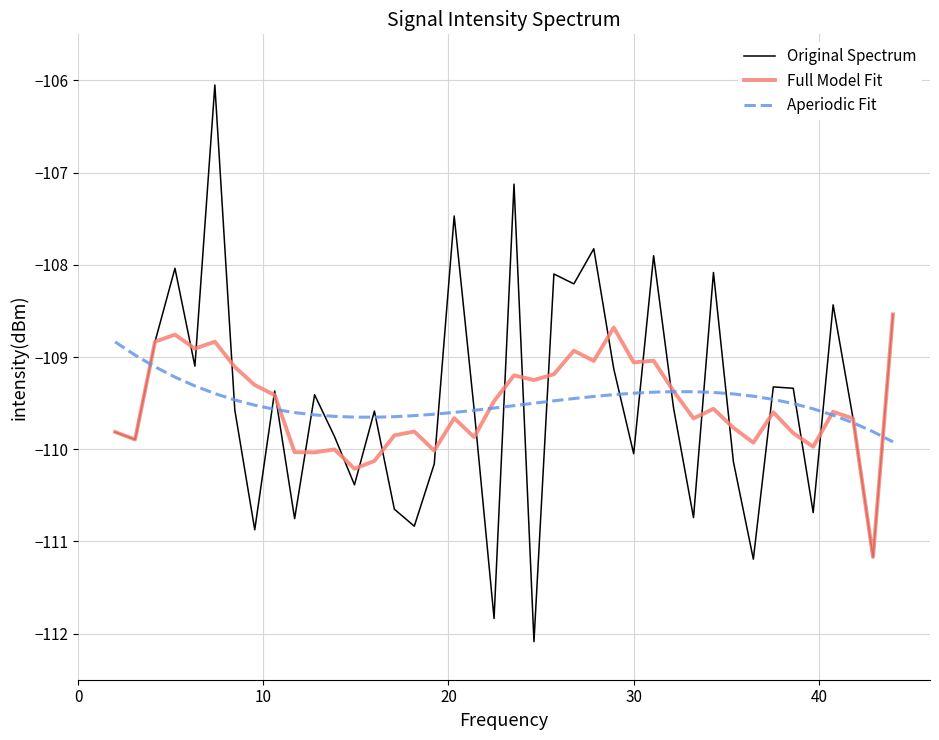

What is the highest value of the Original Spectrum series?

-106.0